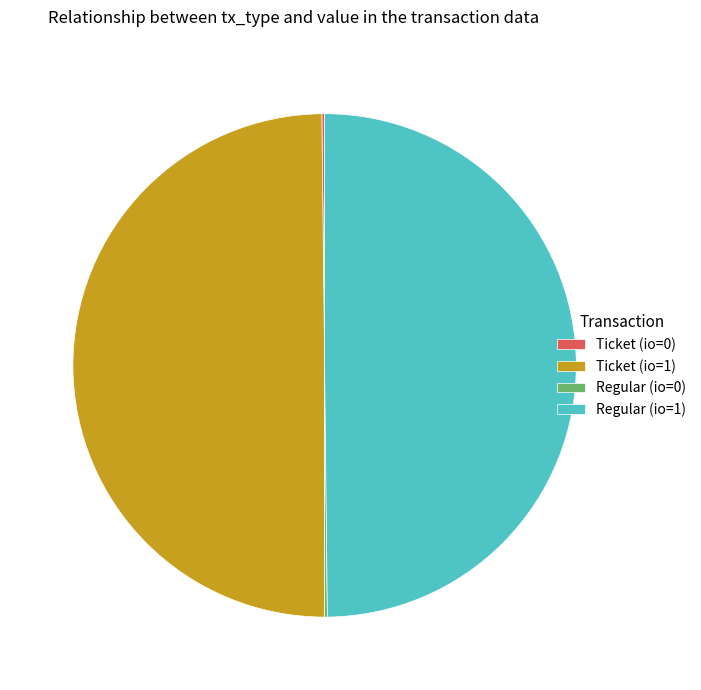

True or false: Regular (io=1) accounts for 50% of the total.

True